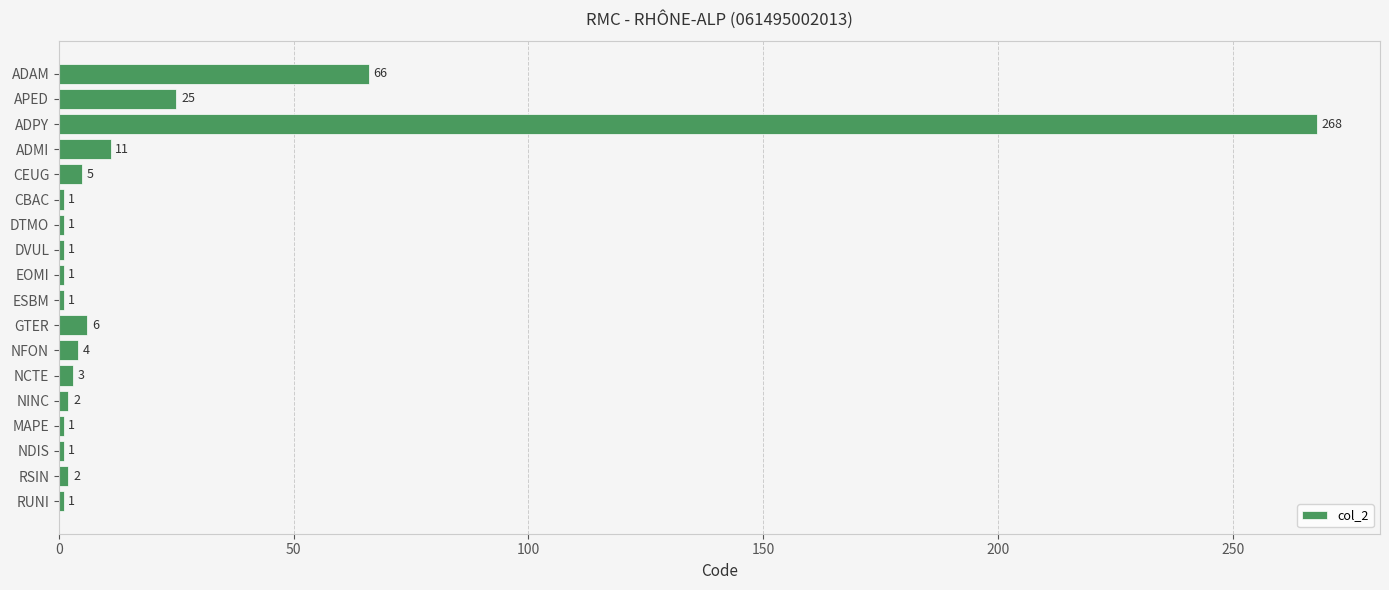

What is the sum of all values?

400